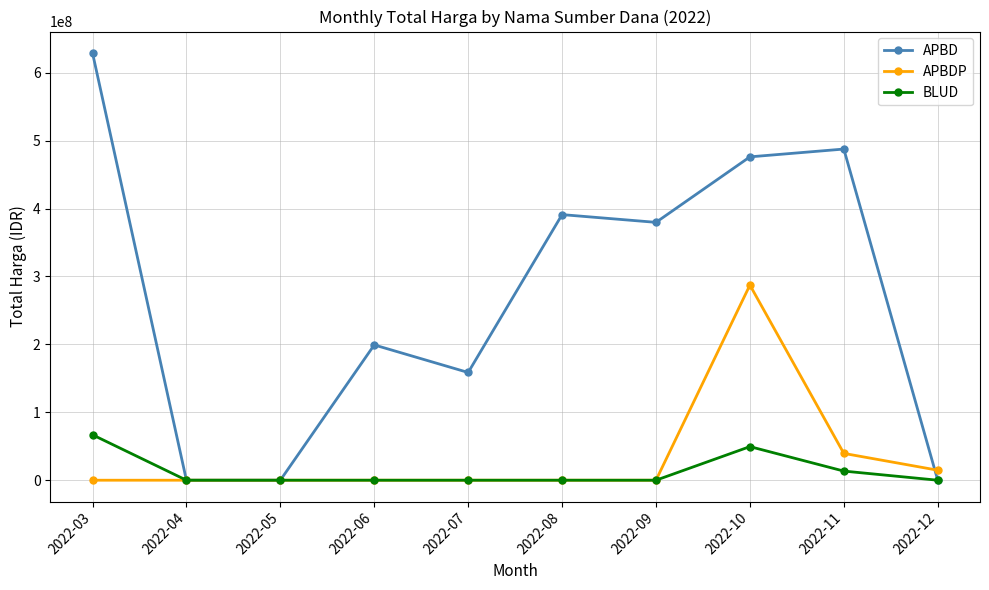

Between 2022-06 and 2022-10, which series saw the biggest shift?

APBDP